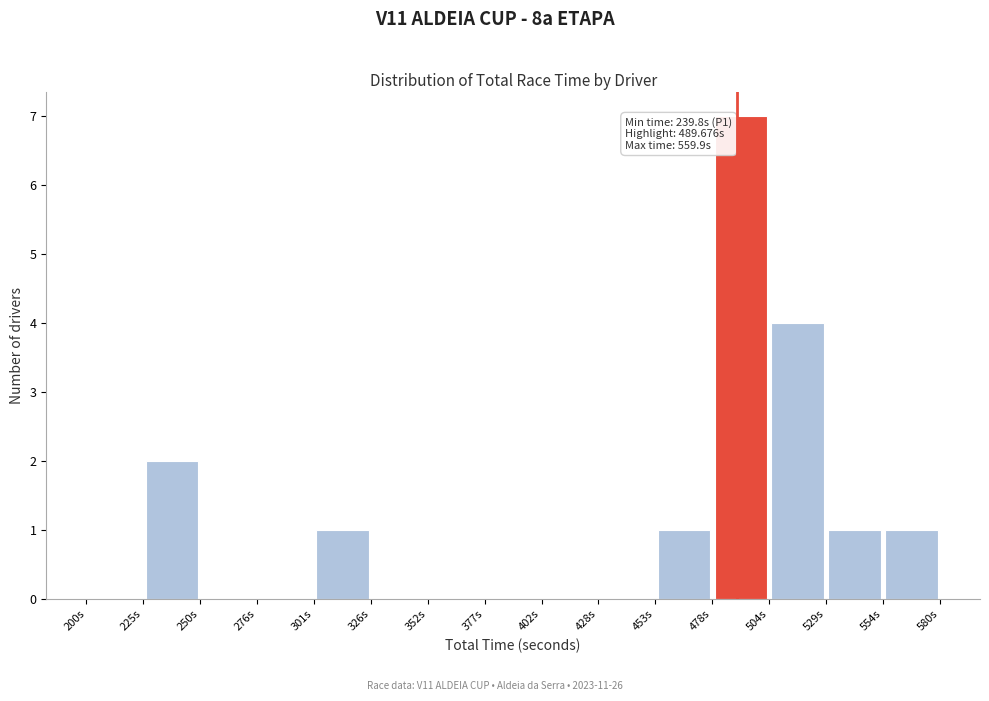

Over which range of the x-axis is the bar tallest?

480 to 505